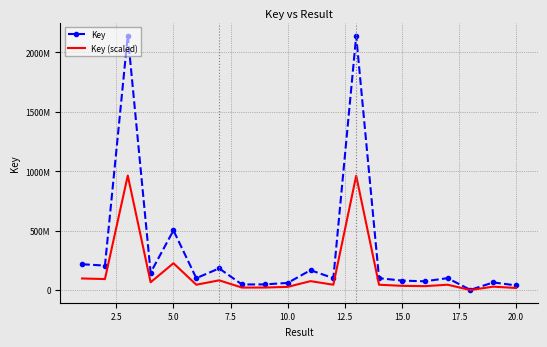

What is the value of the Key (scaled) point at the 6th from the left?

45193041.9